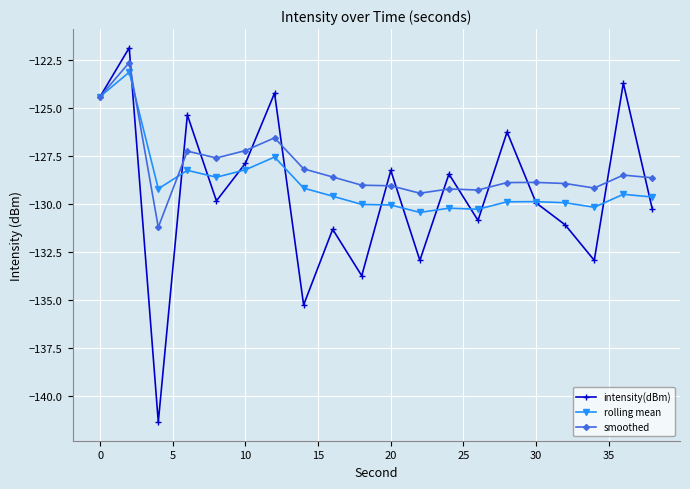

Which series ends up on top after the final intersection of rolling mean and smoothed?

smoothed